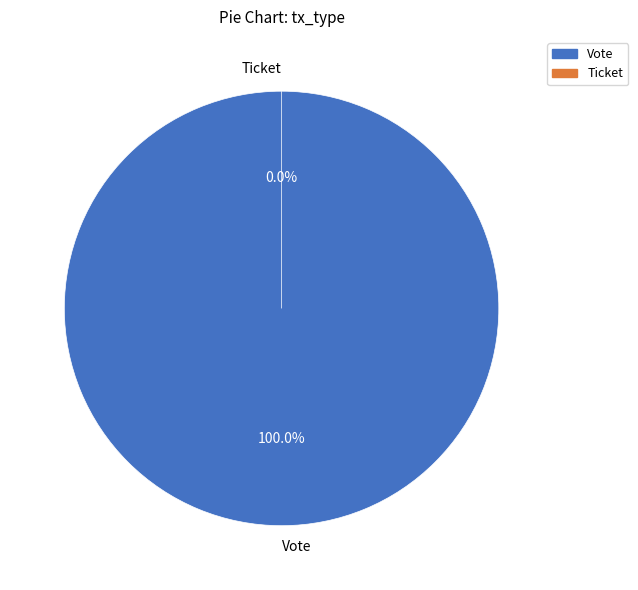

What is the change in value from Vote to Ticket?

-1